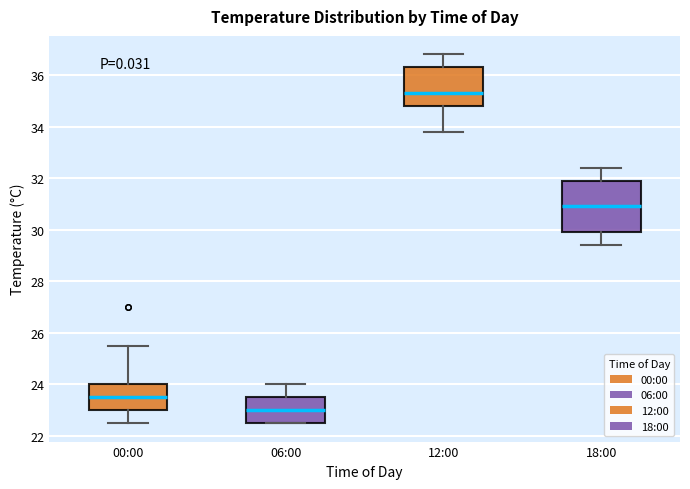

Reading left to right, transcribe this box plot: for each box, give where its median line is, the range the box spans, and where its two whiskers end, as read against the y-axis. The values are not printed on the chart, so give them approximately, as read against the axis.

00:00: median 23.6, box 23.0 to 24.0, whiskers 22.6 to 25.6
06:00: median 23.0, box 22.6 to 23.6, whiskers 22.6 to 24.0
12:00: median 35.4, box 34.8 to 36.4, whiskers 33.8 to 36.8
18:00: median 31.0, box 30.0 to 32.0, whiskers 29.4 to 32.4